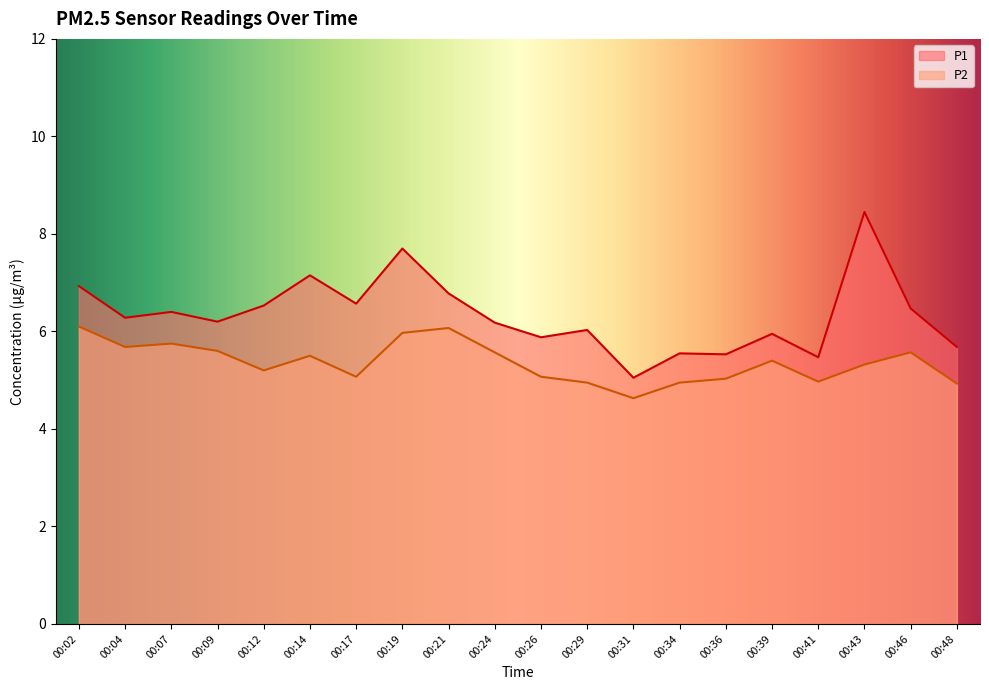

What is the smallest value displayed?

4.6